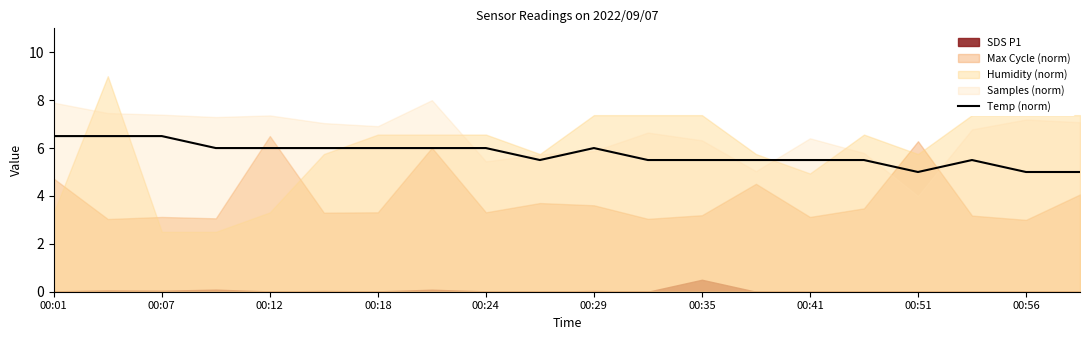

What is the highest value of the Temp (norm) series?

6.5